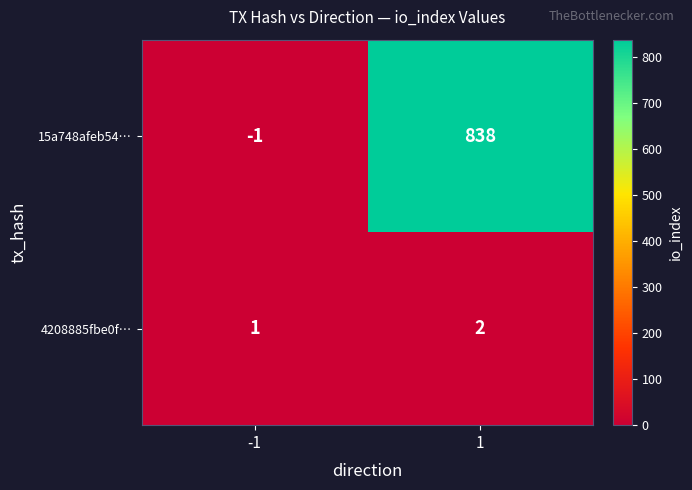

At which category is the sum across all series the highest?

1